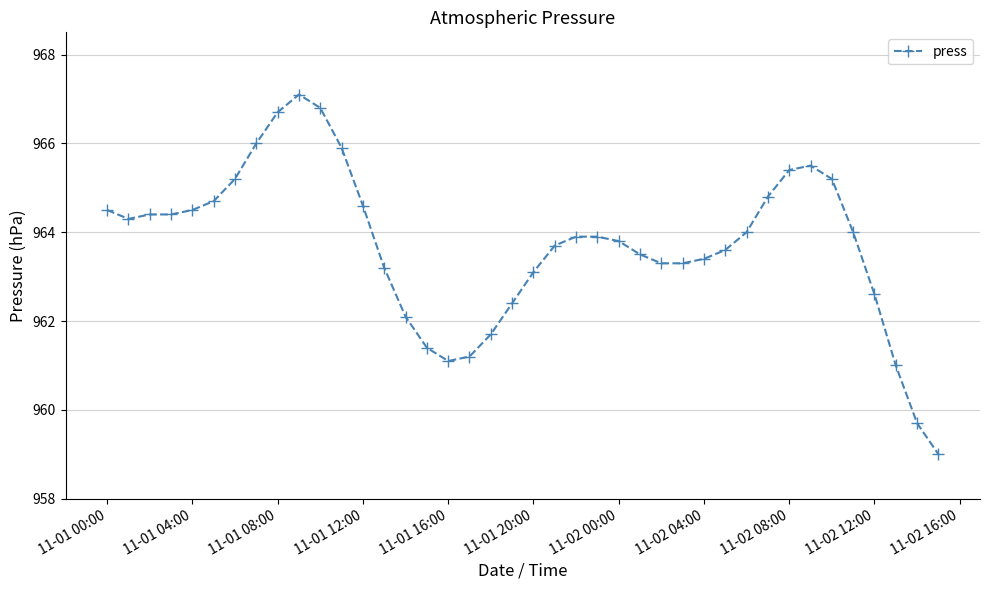

What is the maximum value shown in the chart?

967.1